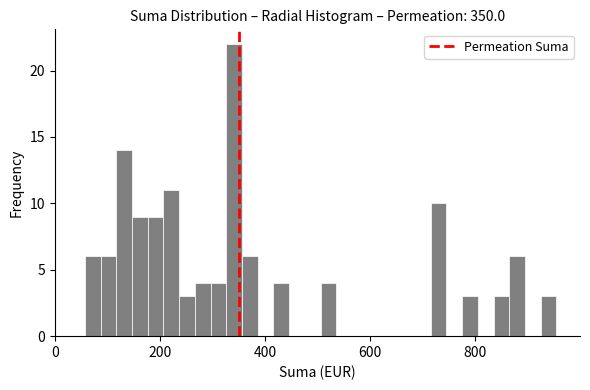

Read against the x-axis, roughly where is the centre of the tallest bar?

340